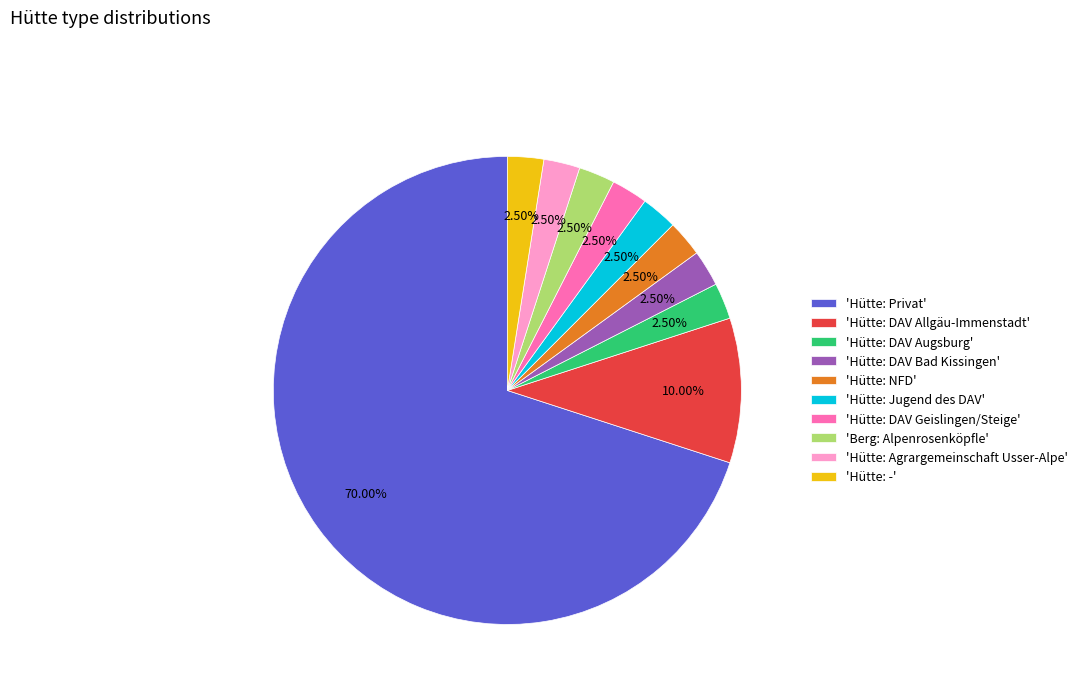

Is there a majority slice in this chart?

Yes